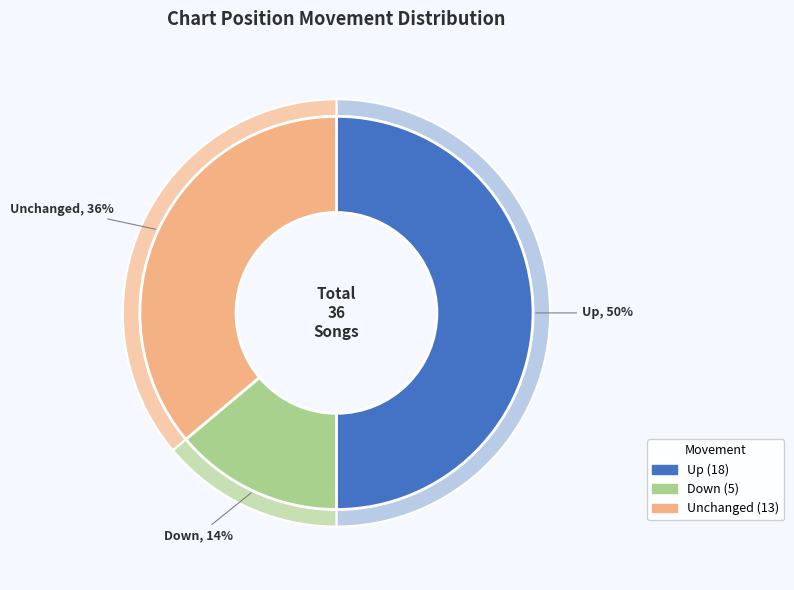

How many slices are in this pie chart?

3